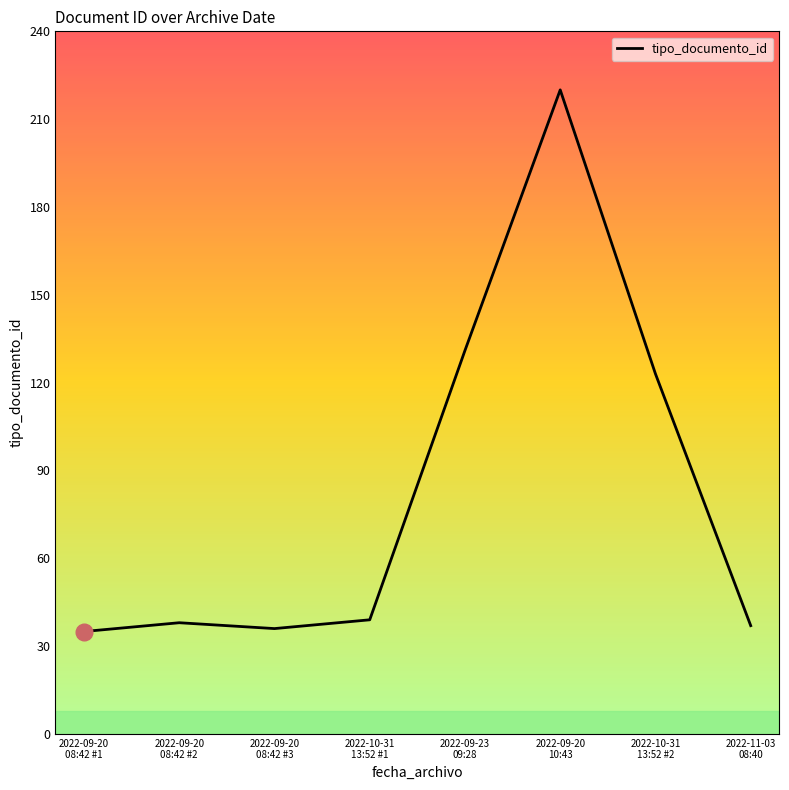

Reading left to right, list all the values displayed in this chart.

2022-09-20
08:42 #1=35	2022-09-20
08:42 #2=38	2022-09-20
08:42 #3=36	2022-10-31
13:52 #1=39	2022-09-23
09:28=131	2022-09-20
10:43=220	2022-10-31
13:52 #2=123	2022-11-03
08:40=37